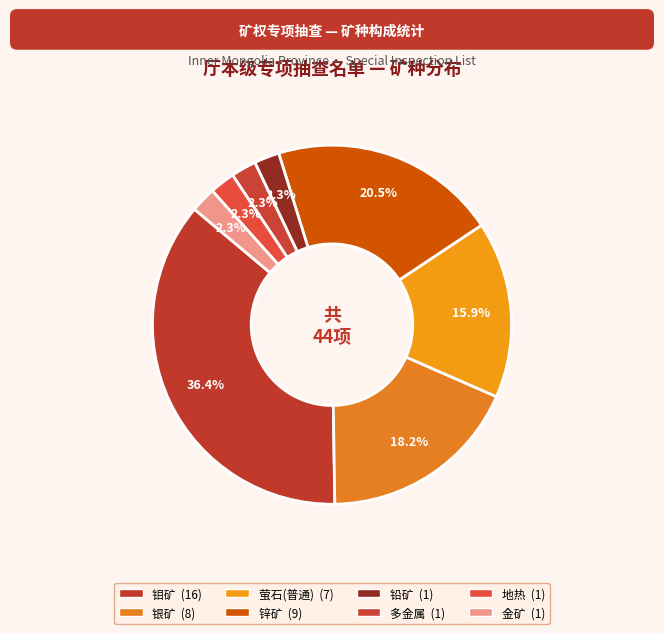

To the nearest percent, what percentage of the pie is 铅矿?

2%